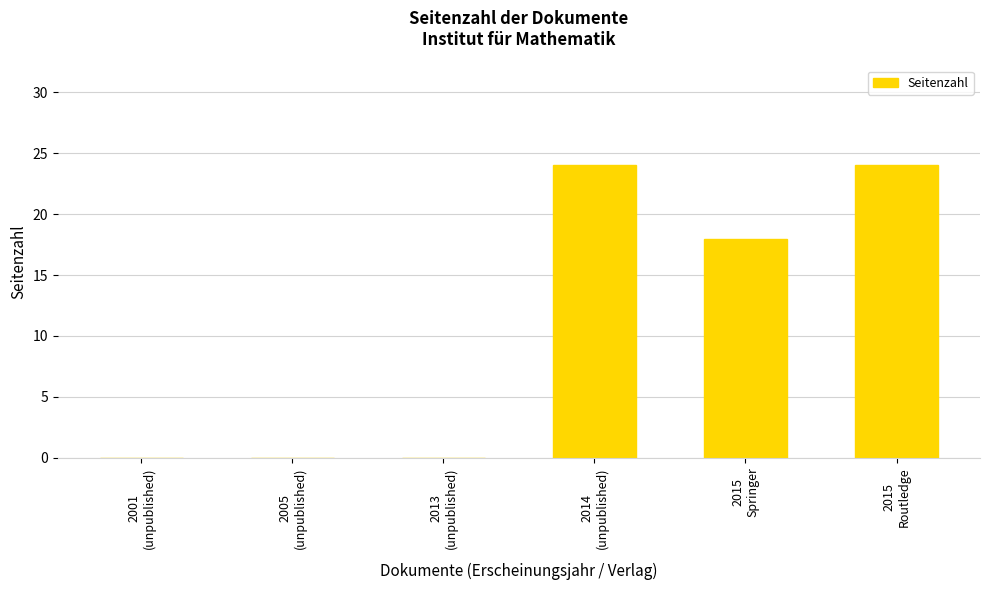

Reading left to right, transcribe all the data shown in this chart.

0	0	0	24	18	24